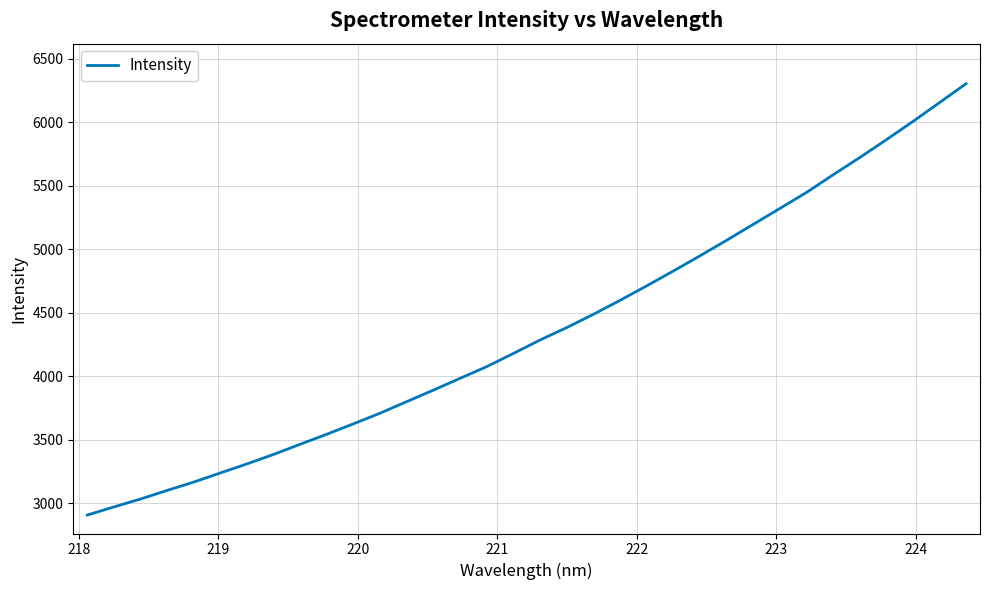

Count the number of data series in this chart.

1